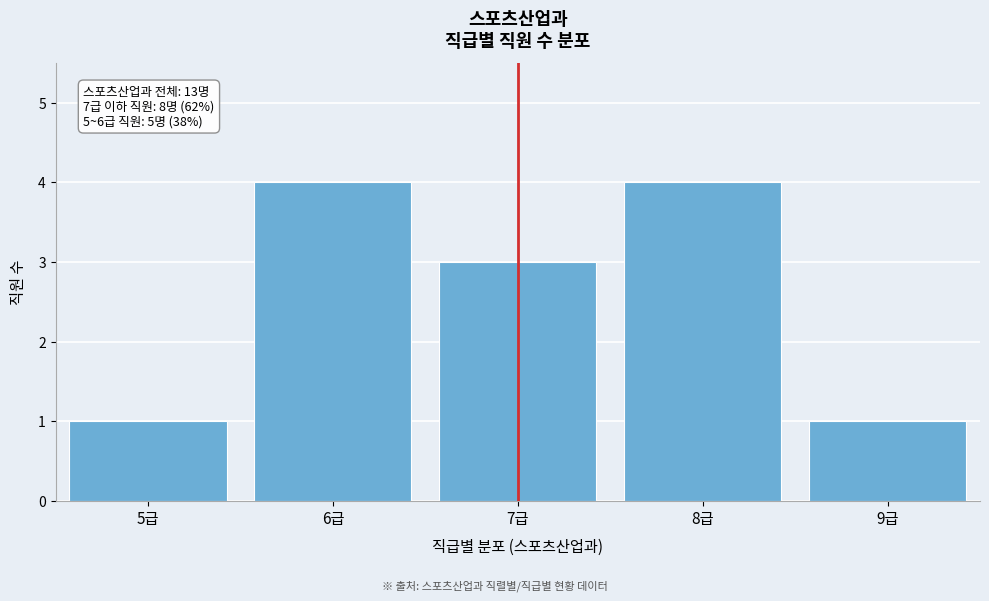

Reading left to right, transcribe all the data shown in this chart.

1	4	3	4	1